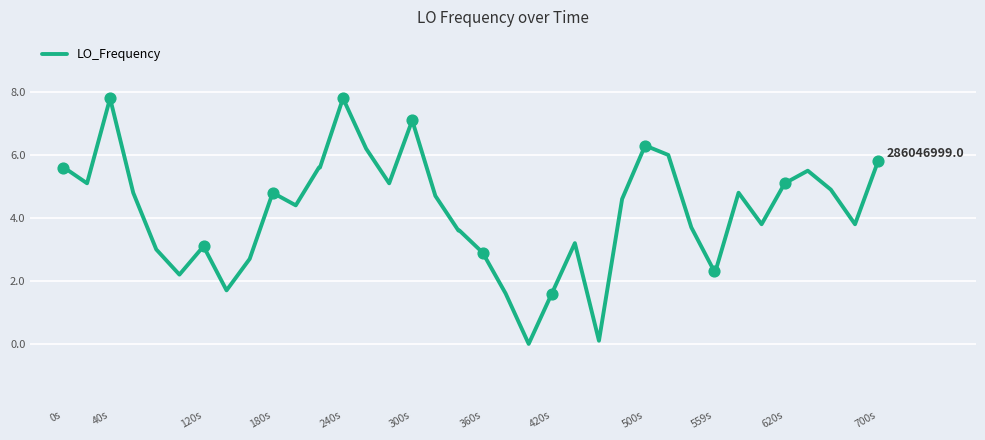

What is the greatest value displayed?

7.8